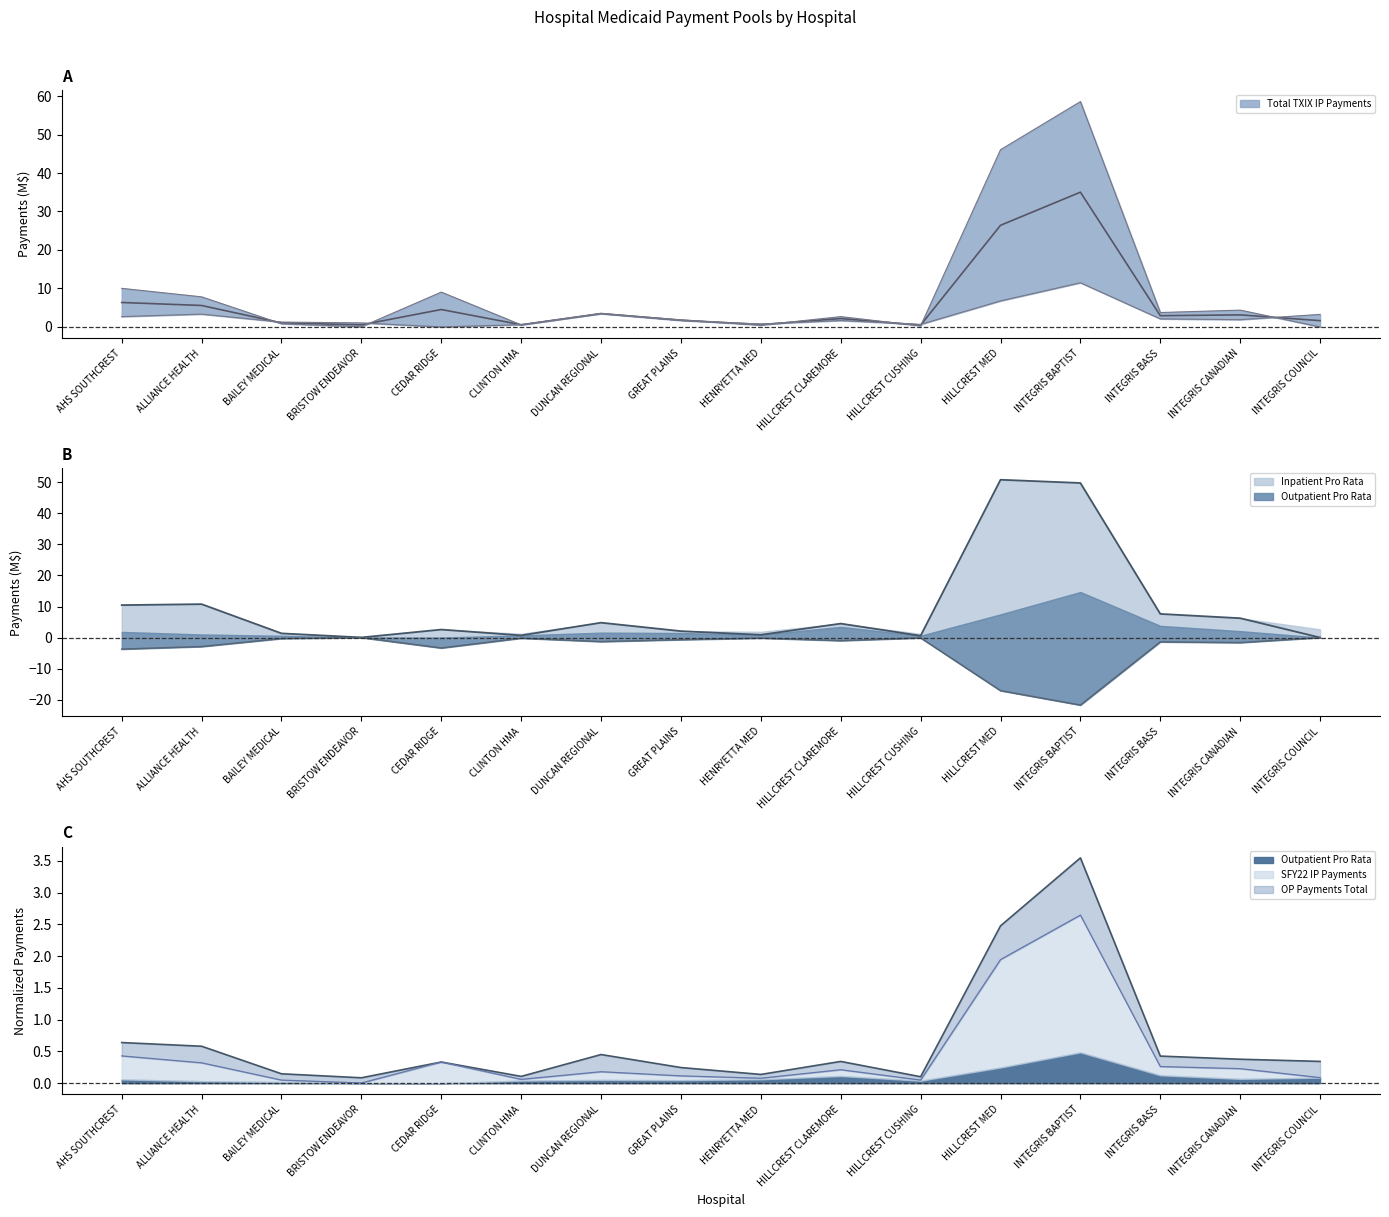

At which label does Total TXIX IP Payments reach its minimum?

INTEGRIS BAPTIST